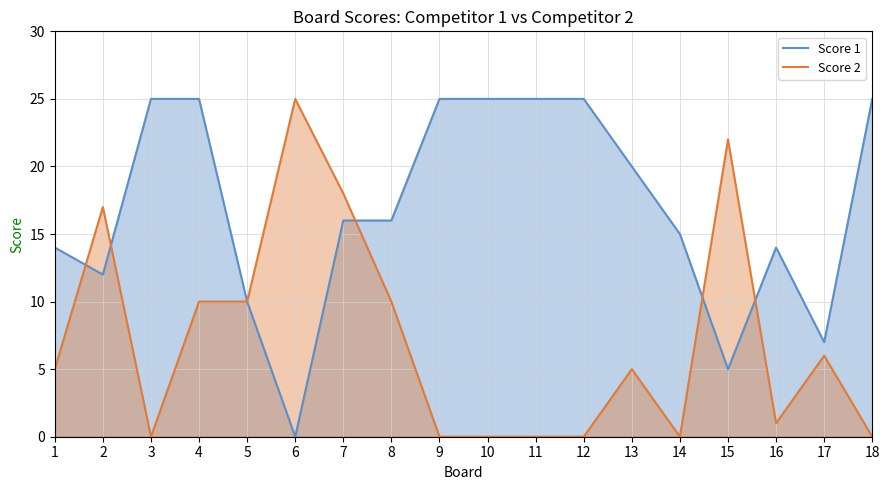

What is the value of the Score 1 point at the 12th from the left?

25